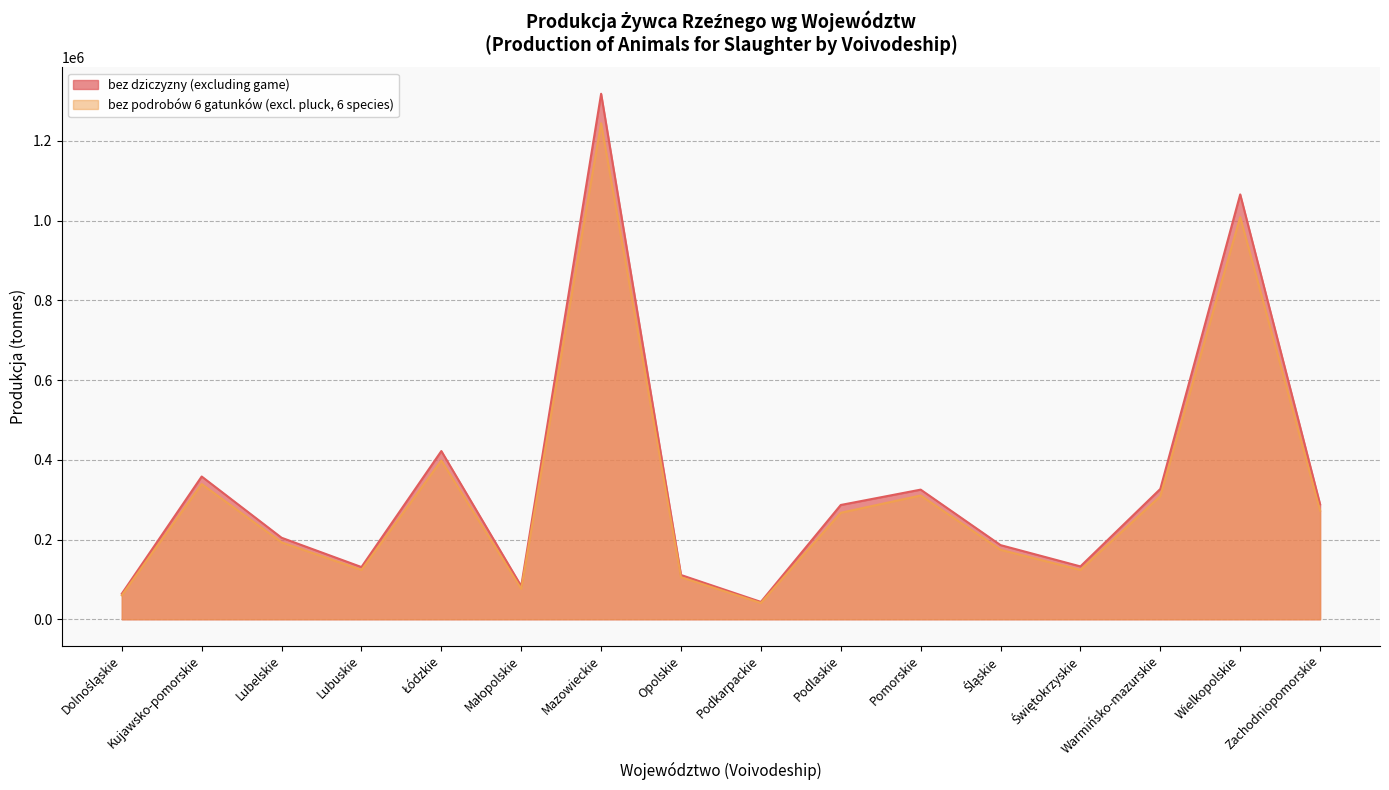

Reading left to right, transcribe all the data shown in this chart.

bez dziczyzny (excluding game): 64005	358044	204456	130938	421920	83018	1318082	111028	43516	286646	325148	185958	132551	326855	1065659	288229
bez podrobów 6 gatunków (excl. pluck, 6 species): 60090	339070	192871	123644	398189	76266	1244095	105408	40898	267106	310392	174182	123679	308835	1008716	272272